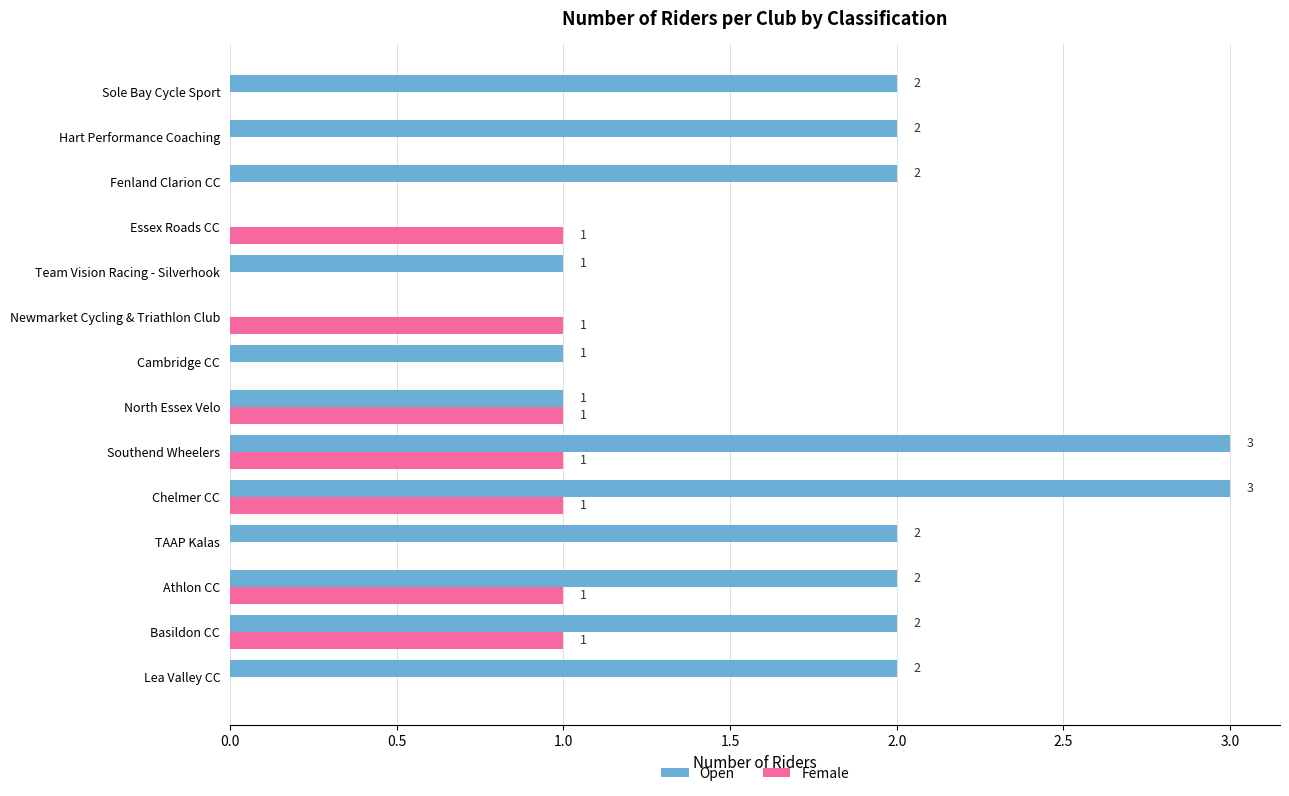

What is the sum of all Open values?

23